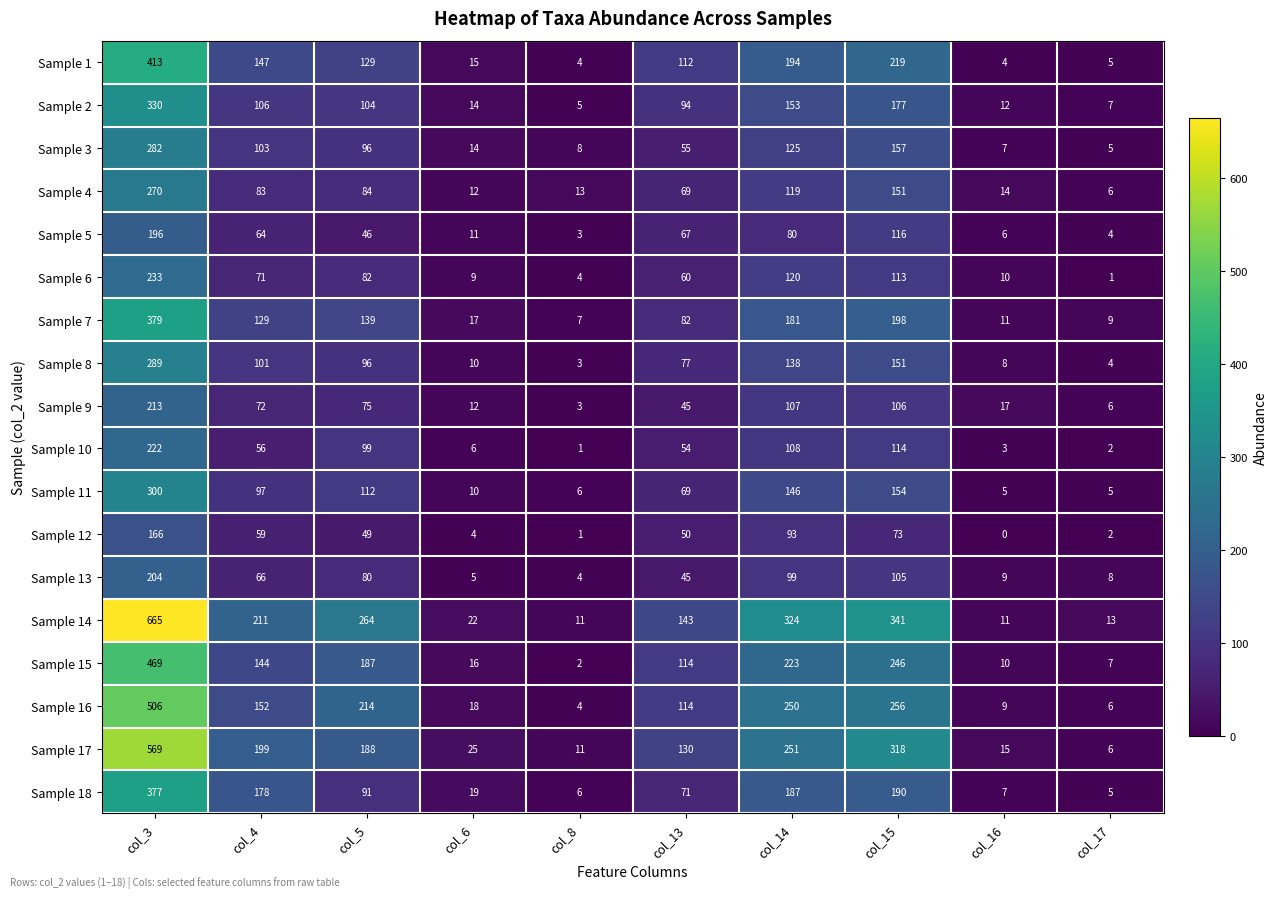

Which category has the lowest value across all series?

col_16